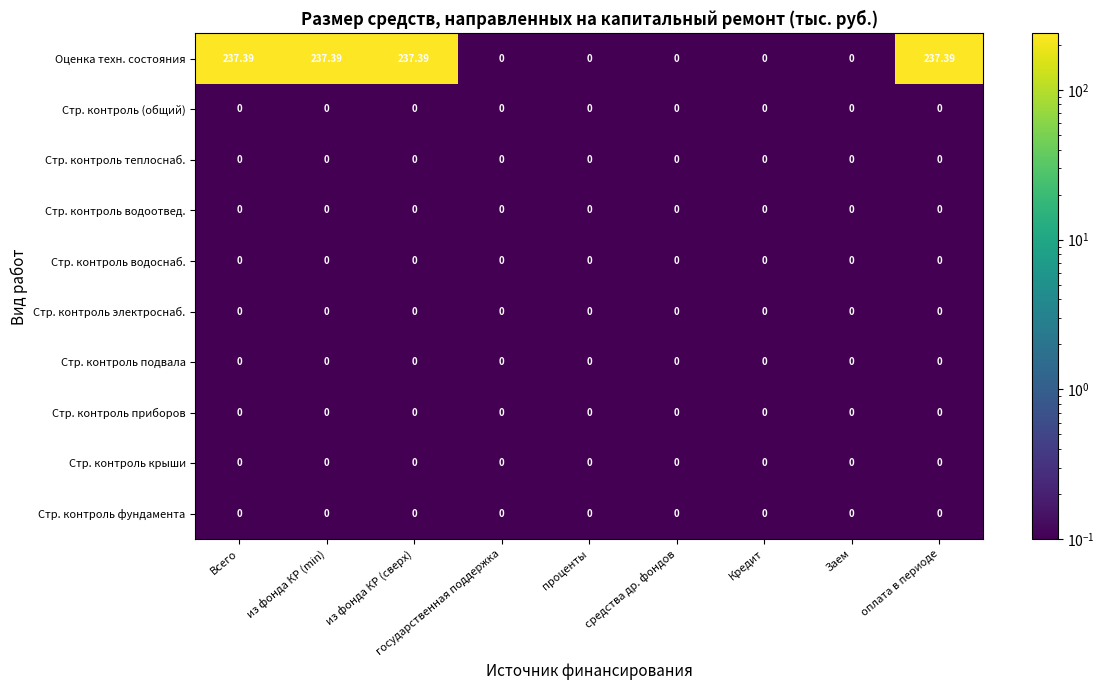

Which series has the largest range (max minus min)?

Оценка техн. состояния